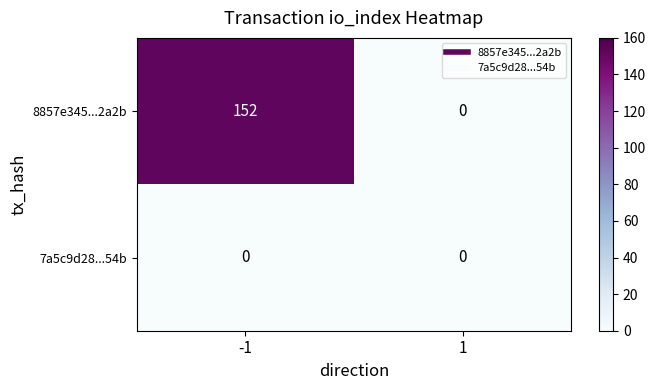

At -1, list the series in order from largest to smallest.

8857e345...2a2b, 7a5c9d28...54b